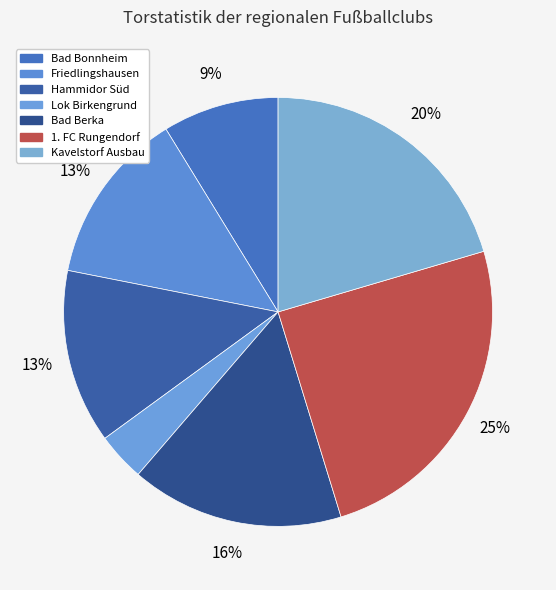

Is there a majority slice in this chart?

No